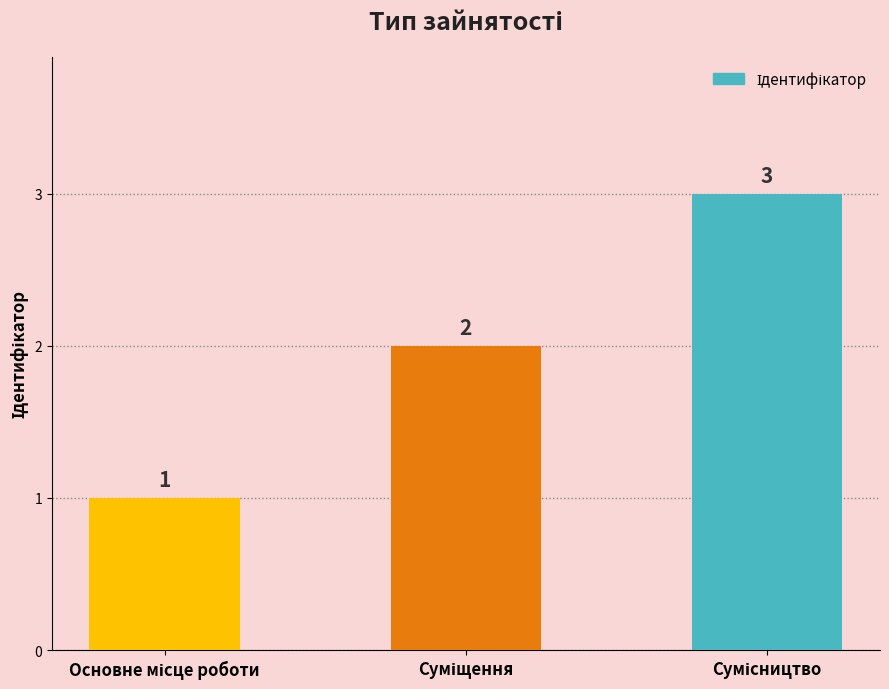

Count the values in the range 1 to 3.

3